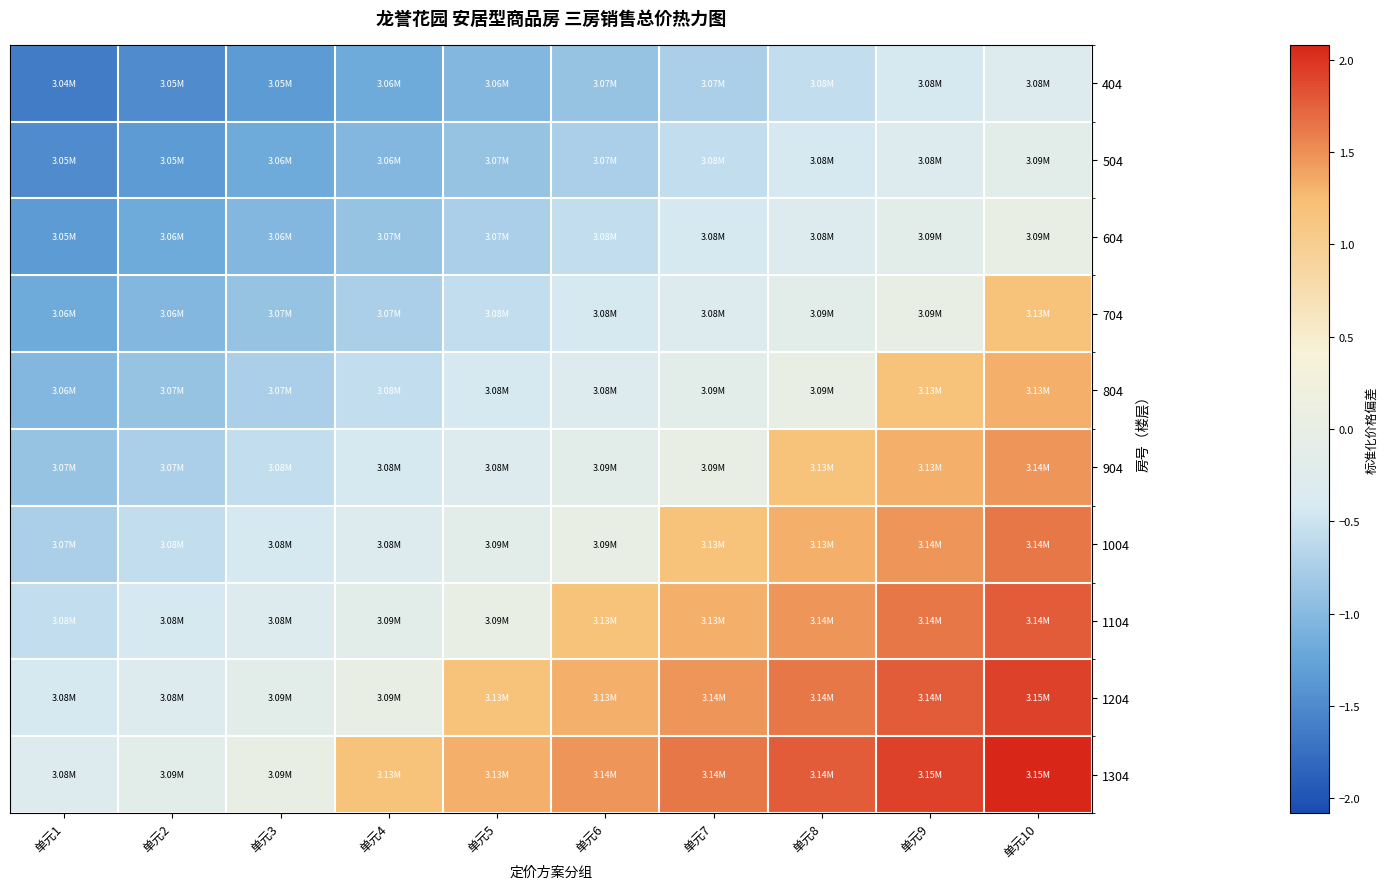

List the series in order of their peak value, lowest first.

404, 504, 604, 704, 804, 904, 1004, 1104, 1204, 1304